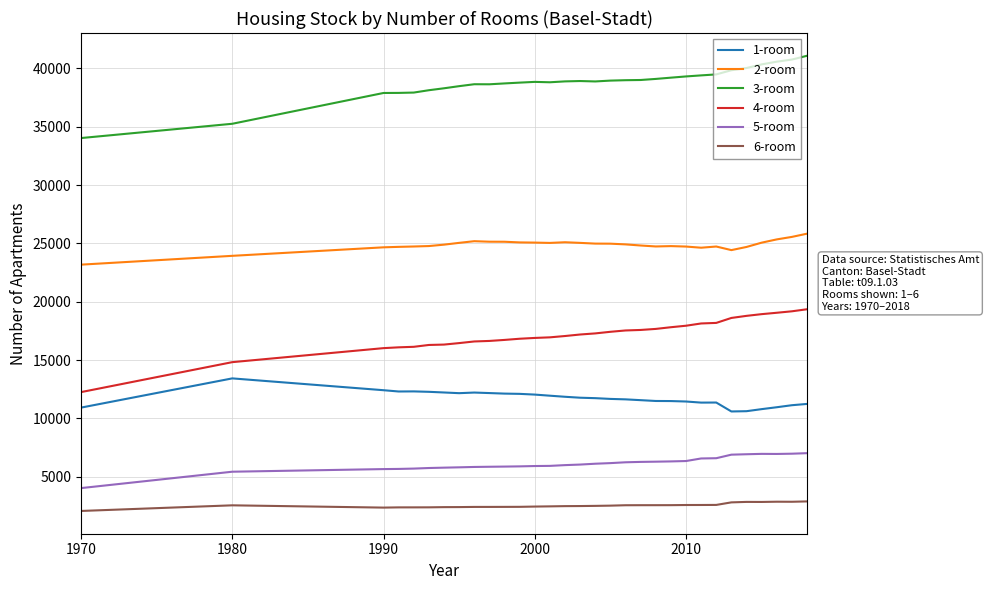

Does the chart have visible grid lines?

Yes